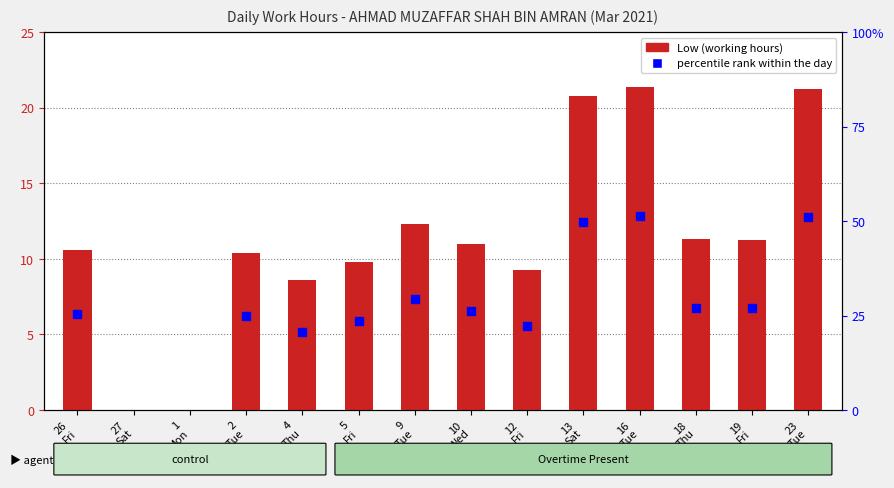

What position from the right is 19
Fri?

2